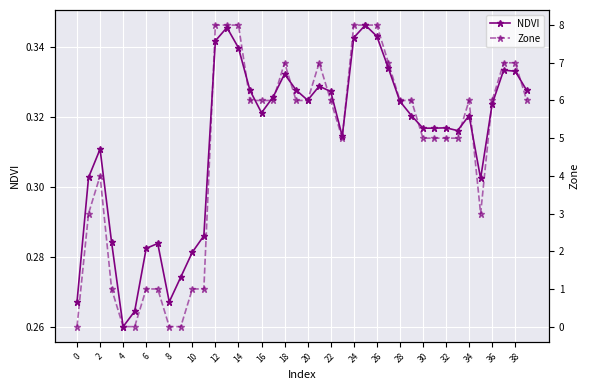

At which label is NDVI closest to 0?

4